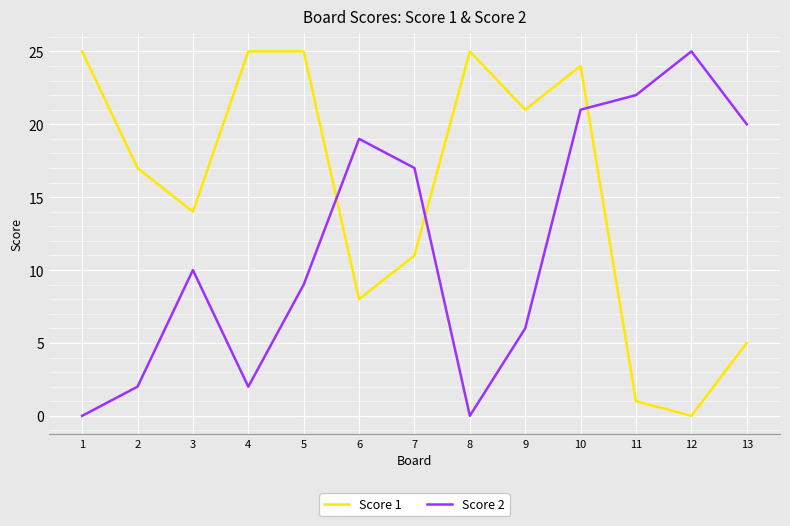

What is the spread (max minus min) of values at 3?

4